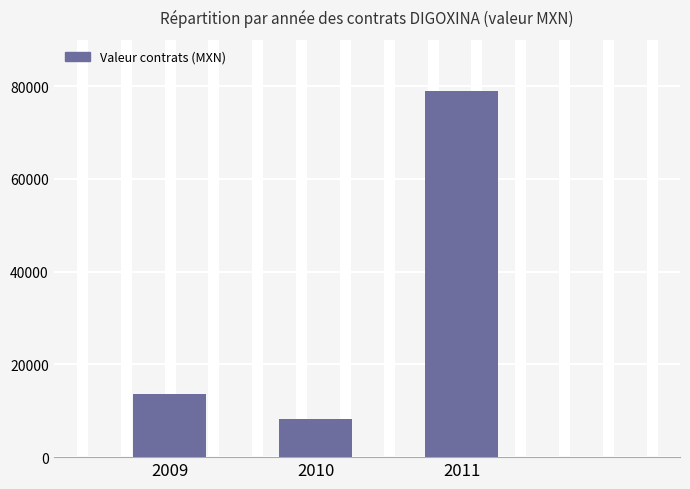

Where is the data nearest to the value 43674?

2009